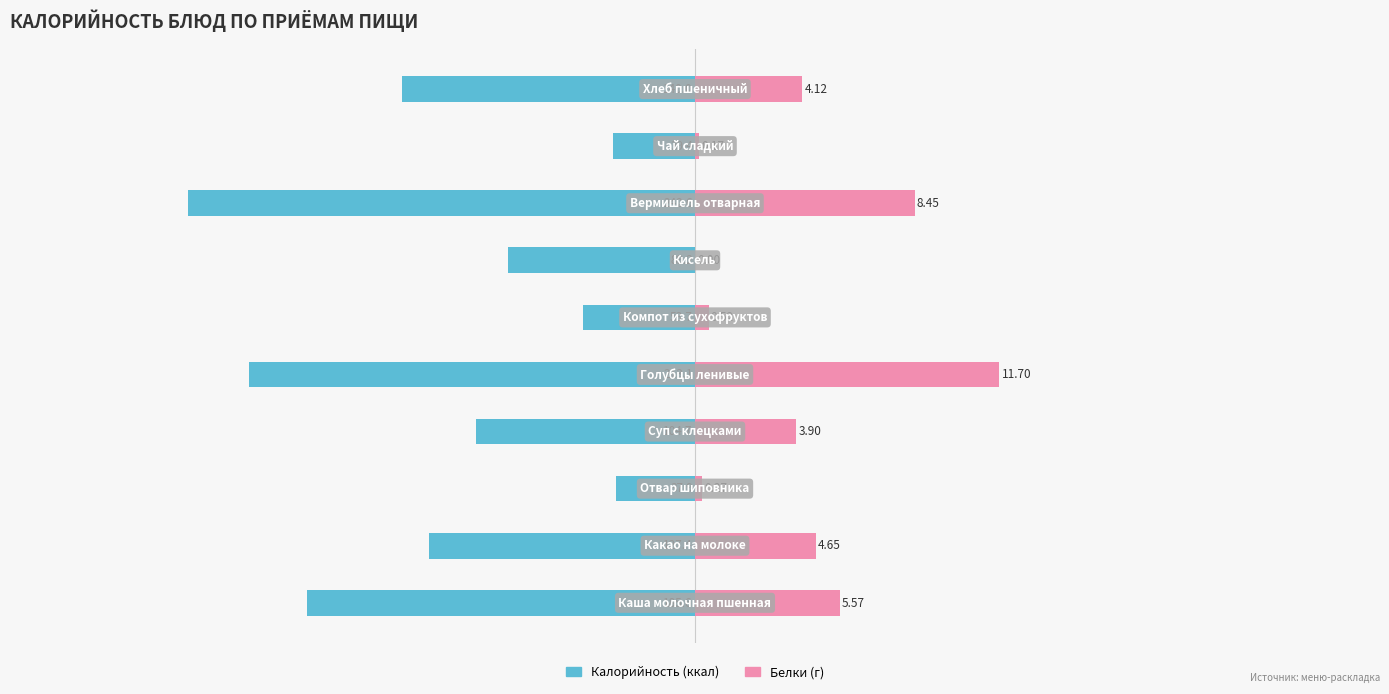

What is the sum of the Калорийность (ккал) values at 6 and 0?

-274.8